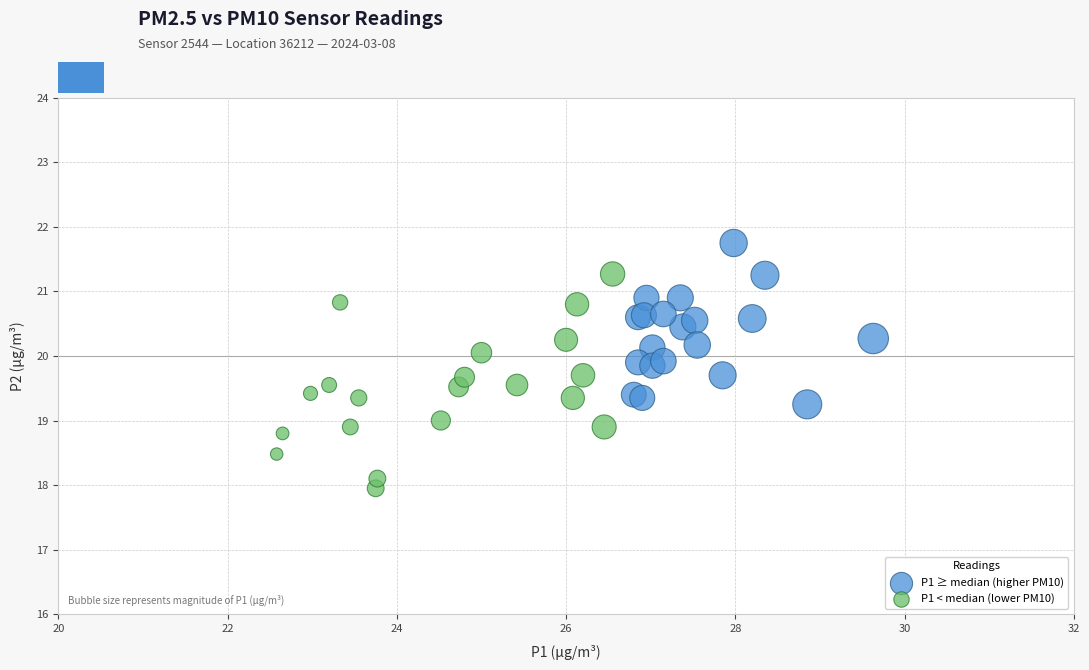

Which series reaches the maximum Y coordinate?

P1 ≥ median (higher PM10)